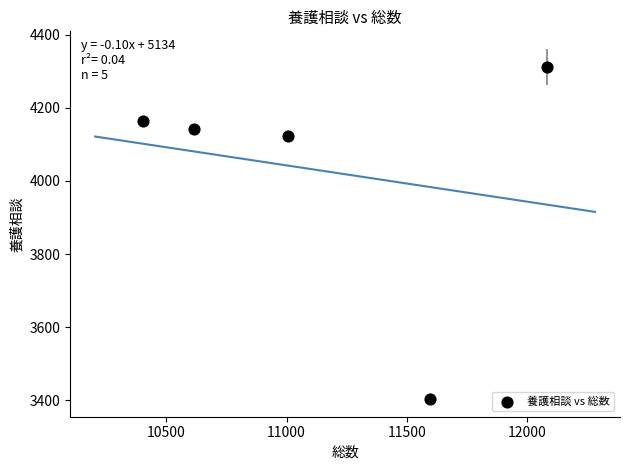

What Y value in the scatter plot is closest to 3857?

4123